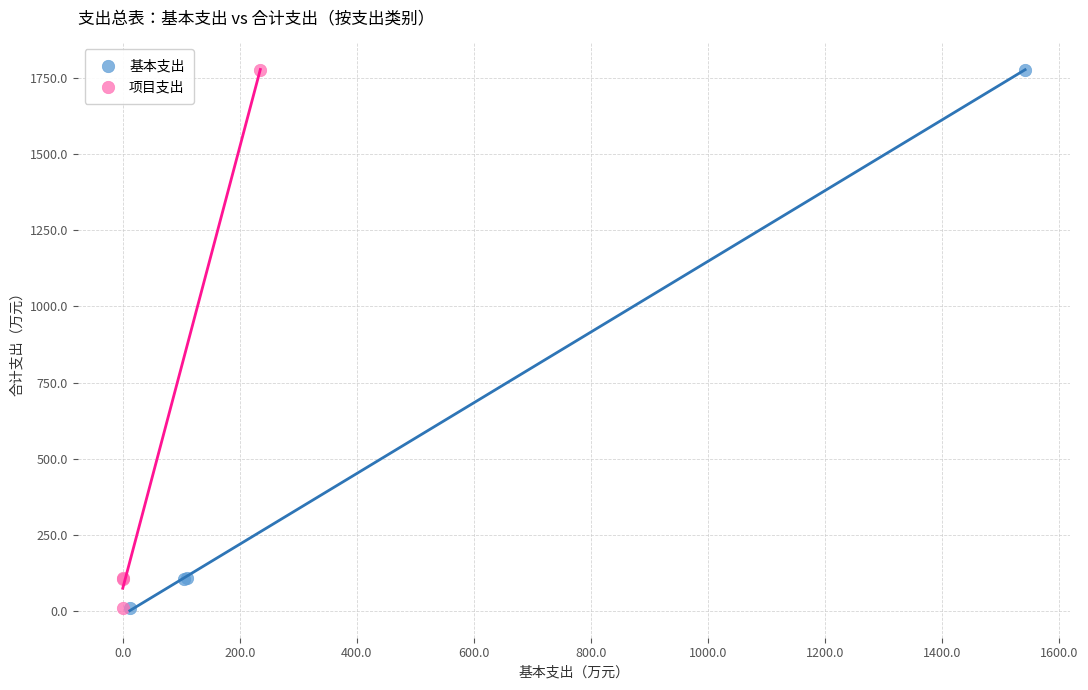

What are all the series names shown in the legend?

基本支出, 项目支出